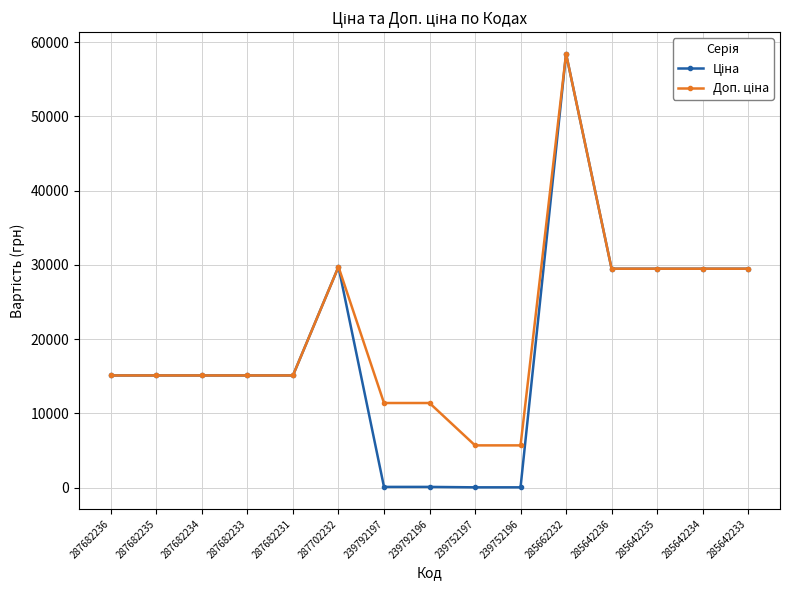

What is the greatest value displayed?

58426.5